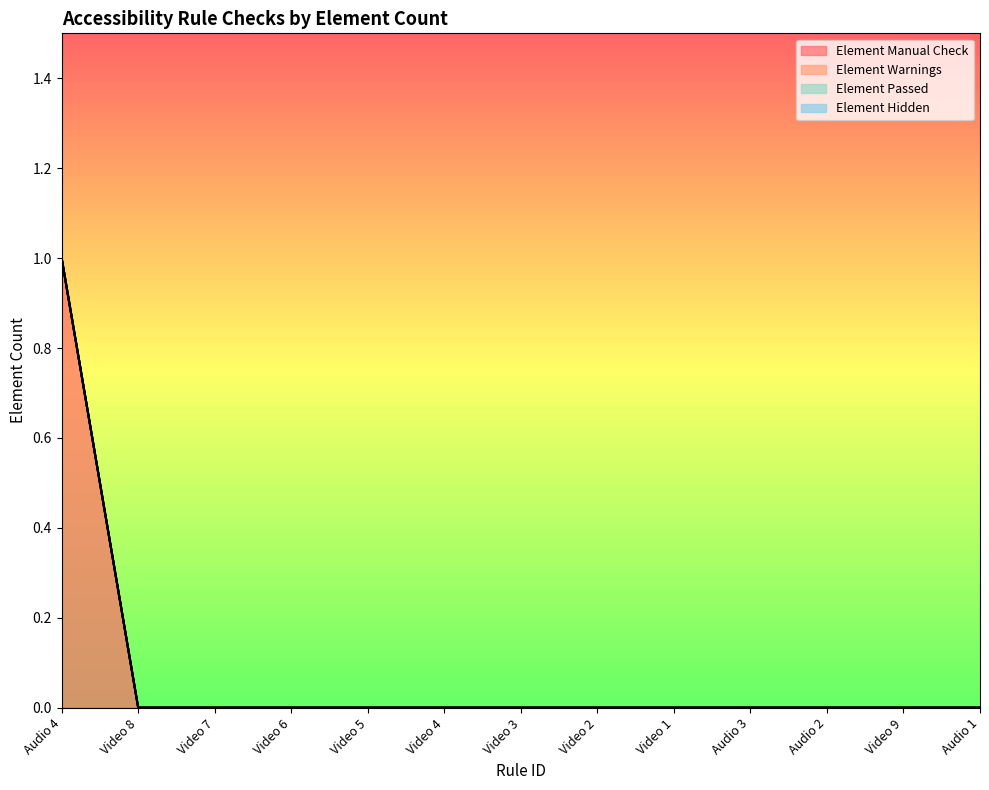

True or false: Element Passed has more than 2 points higher than both neighbors.

False